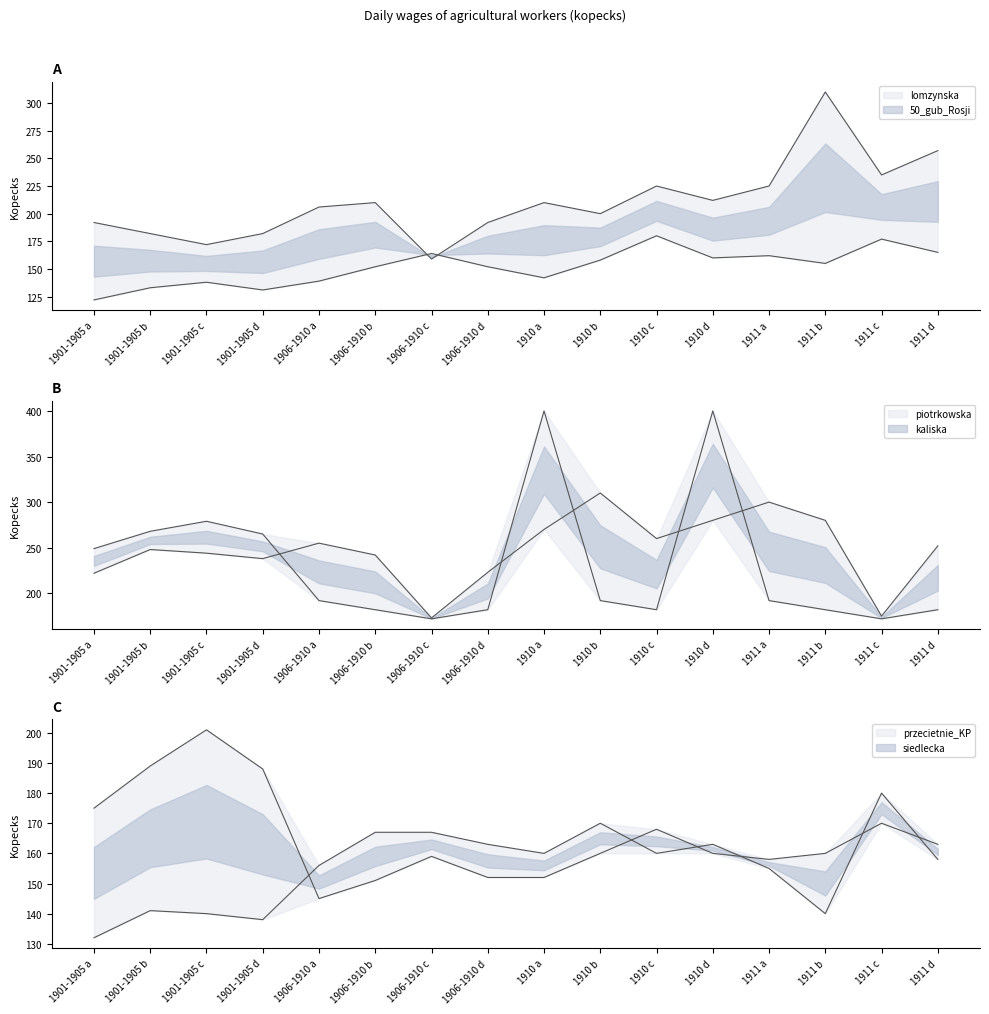

True or false: 50_gub_Rosji has a value of 185 at 1901-1905 b.

False